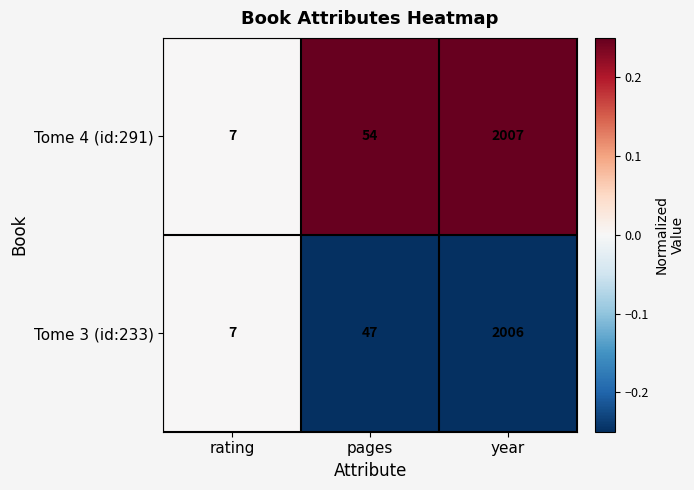

Which series has the largest range (max minus min)?

Tome 4 (id:291)